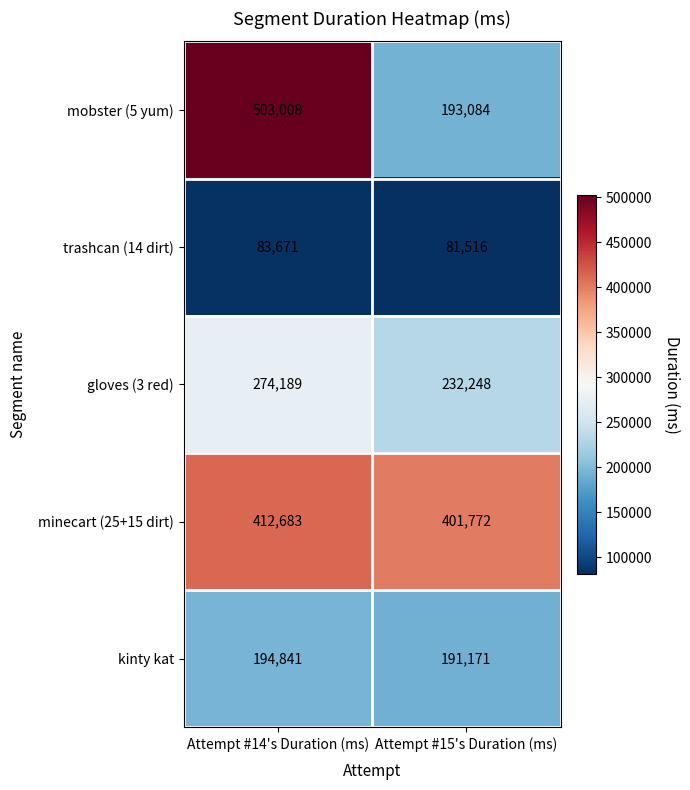

Which category has the highest value across all series?

Attempt #14's Duration (ms)